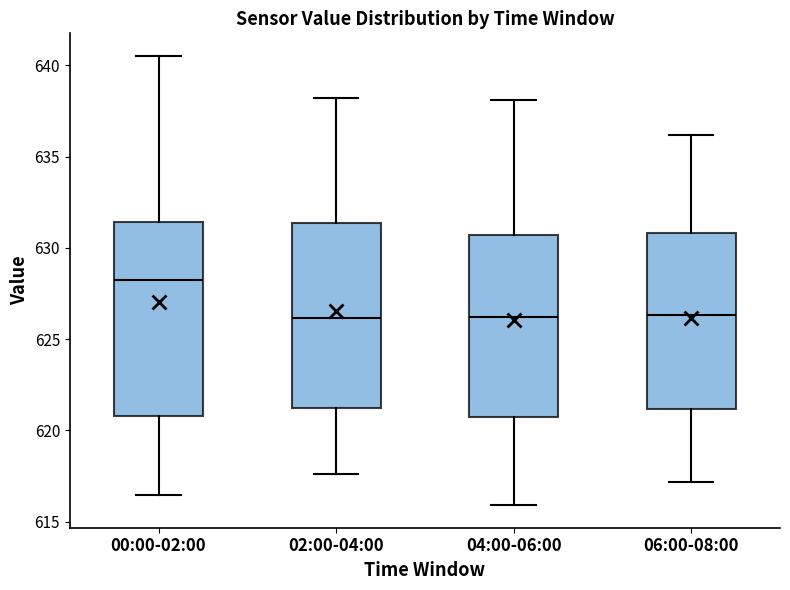

Reading left to right, transcribe this box plot: for each box, give where its median line is, the range the box spans, and where its two whiskers end, as read against the y-axis. The values are not printed on the chart, so give them approximately, as read against the axis.

00:00-02:00: median 628.5, box 621.0 to 631.5, whiskers 616.5 to 640.5
02:00-04:00: median 626.0, box 621.5 to 631.5, whiskers 617.5 to 638.0
04:00-06:00: median 626.0, box 620.5 to 630.5, whiskers 616.0 to 638.0
06:00-08:00: median 626.5, box 621.0 to 631.0, whiskers 617.0 to 636.0